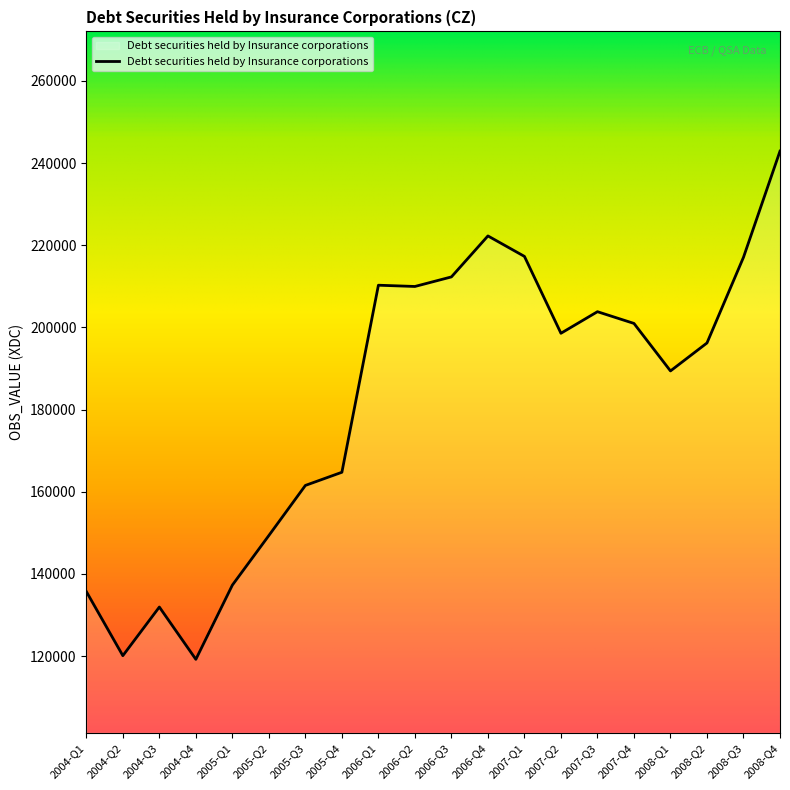

What is the change in value from 2008-Q1 to 2008-Q2?

+6808